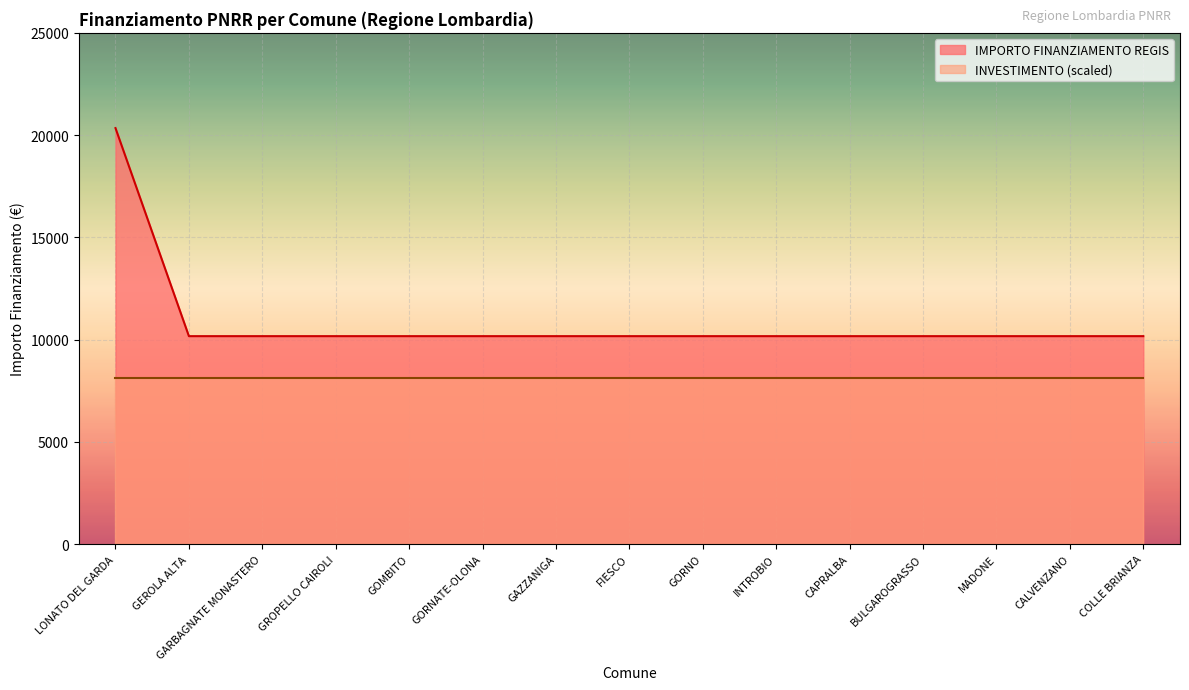

What is the label of the 8th point from the left?

FIESCO